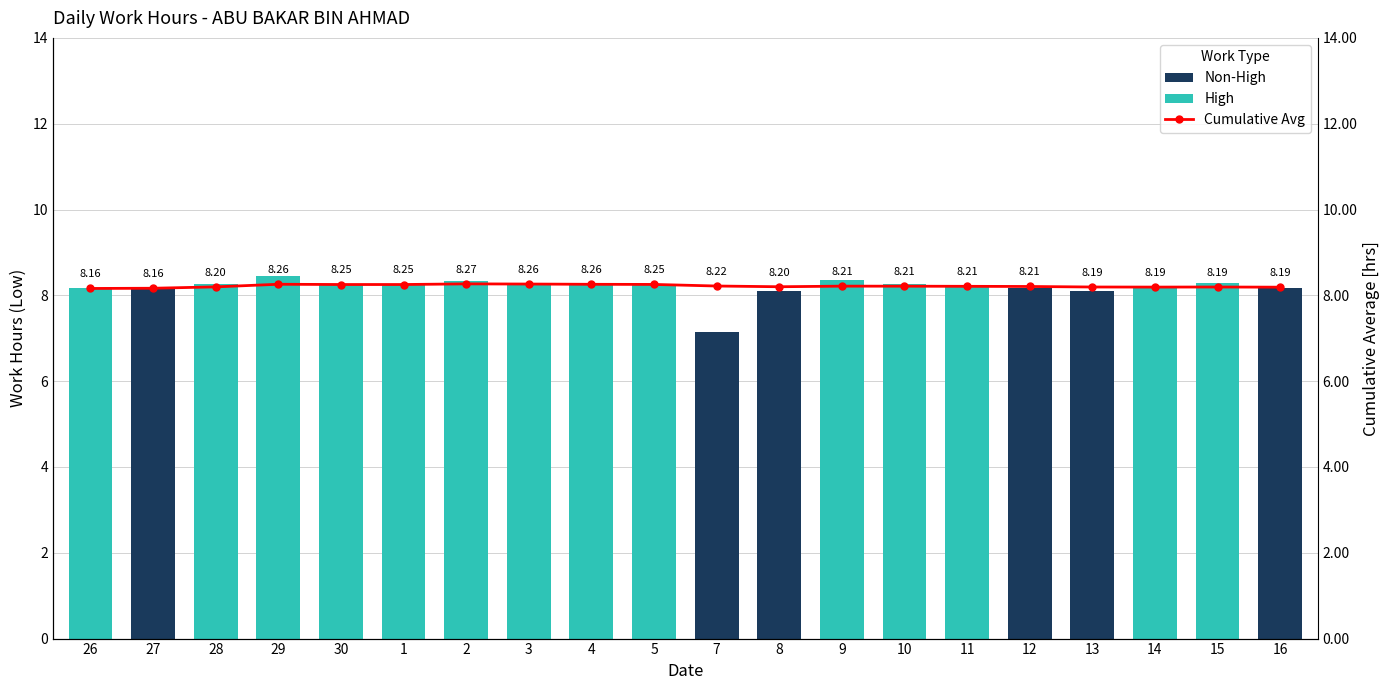

Read the Low (hours) value at 15.

8.3